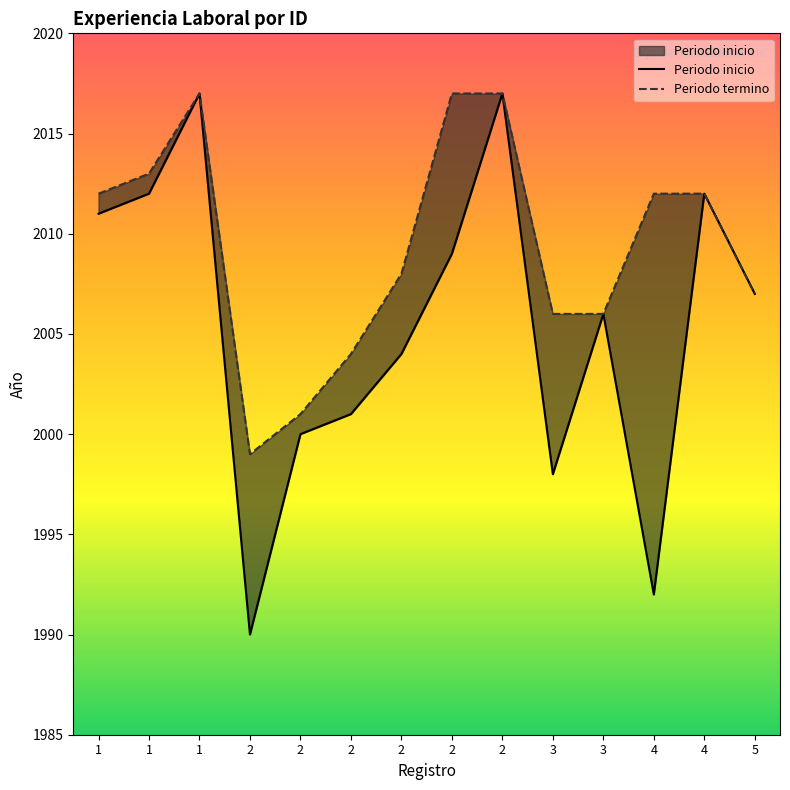

List the series in order of their overall mean, lowest first.

Periodo inicio, Periodo termino